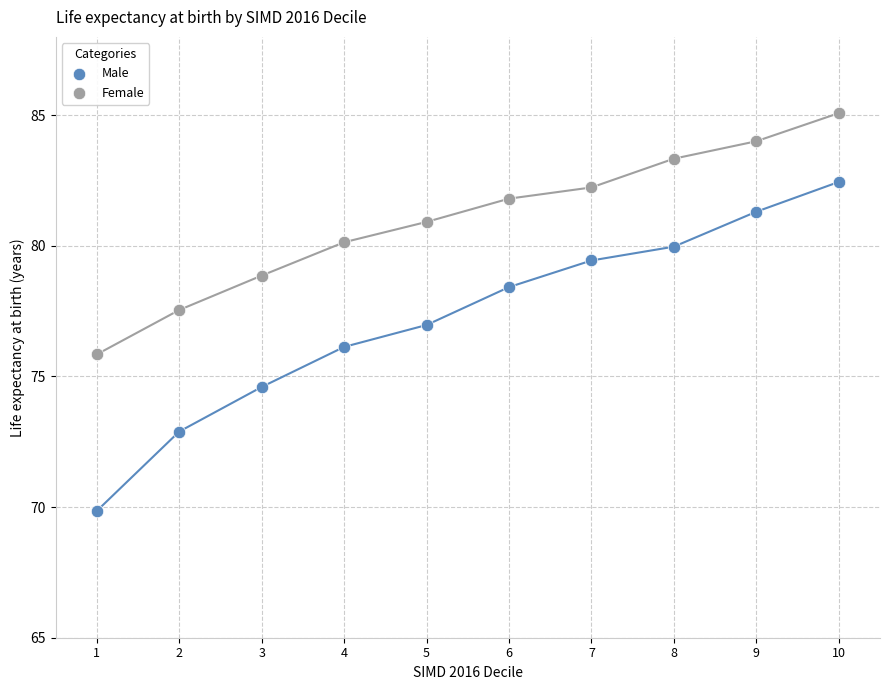

Across all data points, what is the range of X values (max minus min)?

9.0